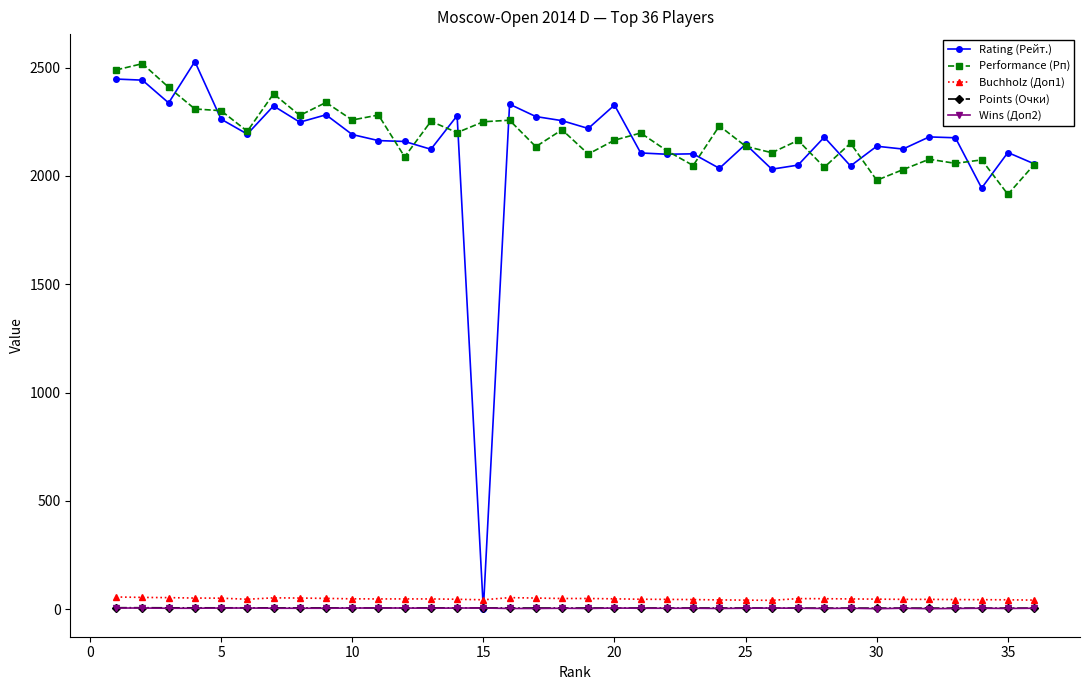

What is the value of the Rating (Рейт.) point at the 31st from the left?

2124.0